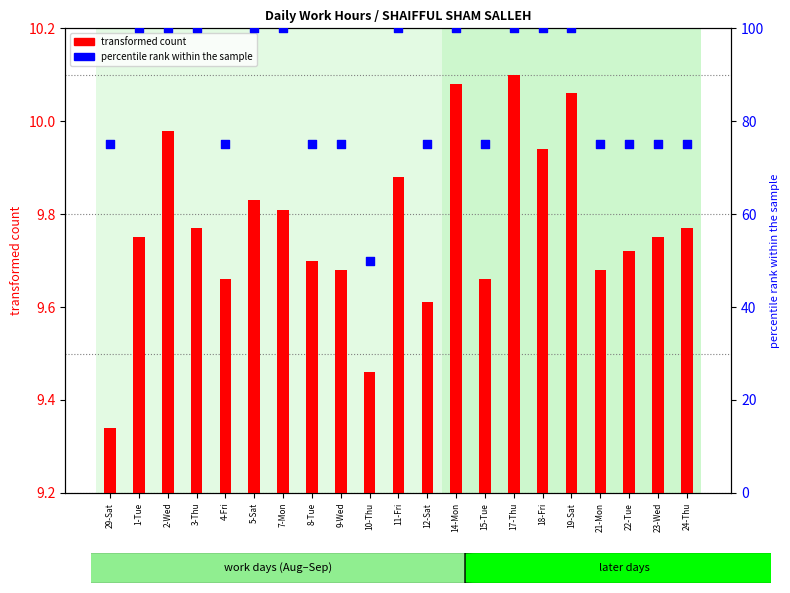

What is the ratio of the value at 18-Fri to the value at 3-Thu?

1.0